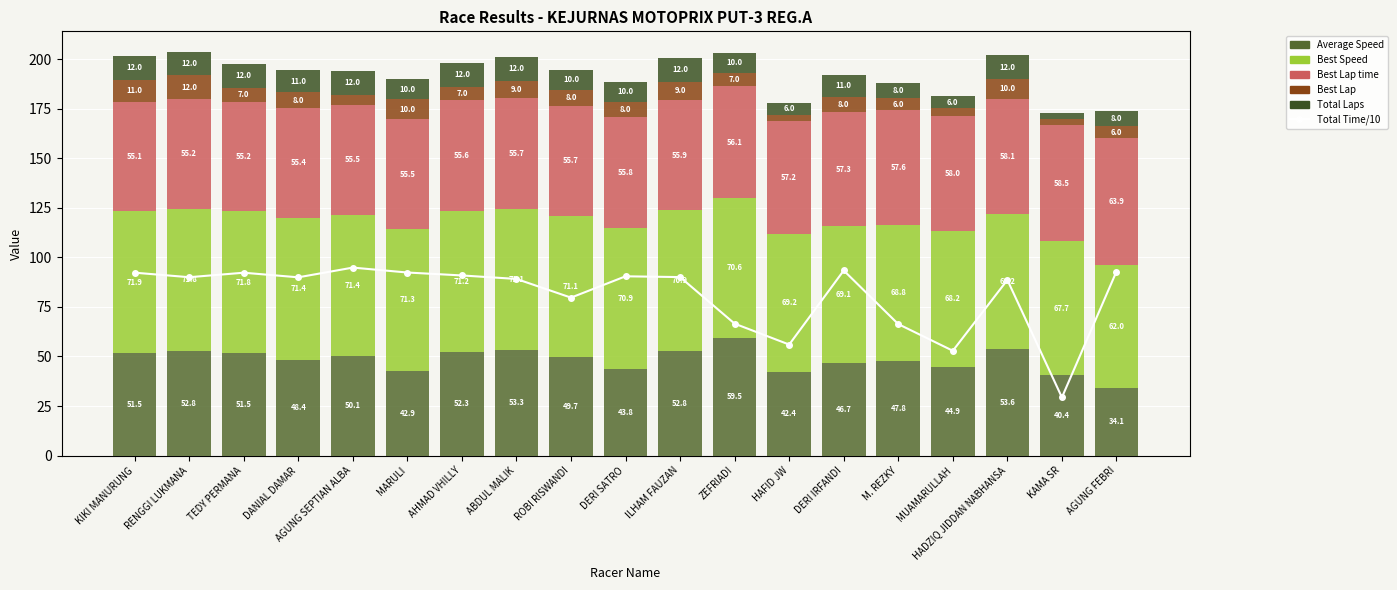

List the labels in order of Best Speed value, smallest first.

AGUNG FEBRI, KAMA SR, HADZIQ JIDDAN NABHANSA, MUAMARULLAH, M. REZKY, DERI IRFANDI, HAFID JW, ZEFRIADI, ILHAM FAUZAN, DERI SATRO, ROBI RISWANDI, ABDUL MALIK, AHMAD VHILLY, MARULI, AGUNG SEPTIAN ALBA, DANIAL DAMAR, TEDY PERMANA, RENGGI LUKMANA, KIKI MANURUNG